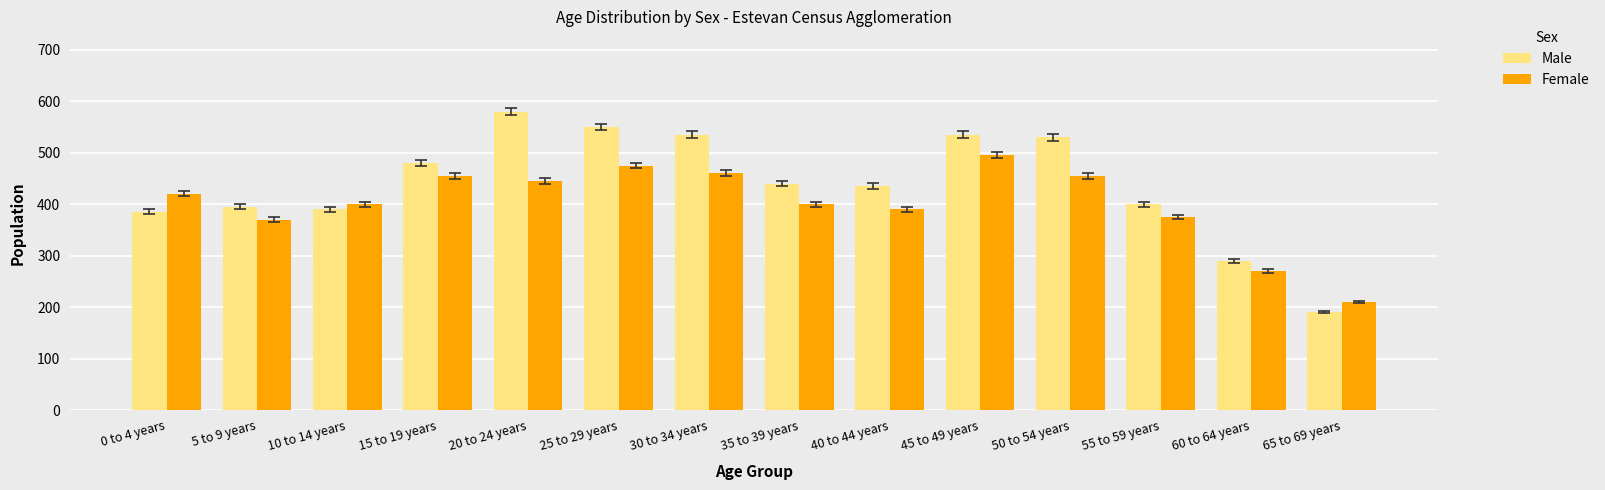

What are all the series names shown in the legend?

Male, Female